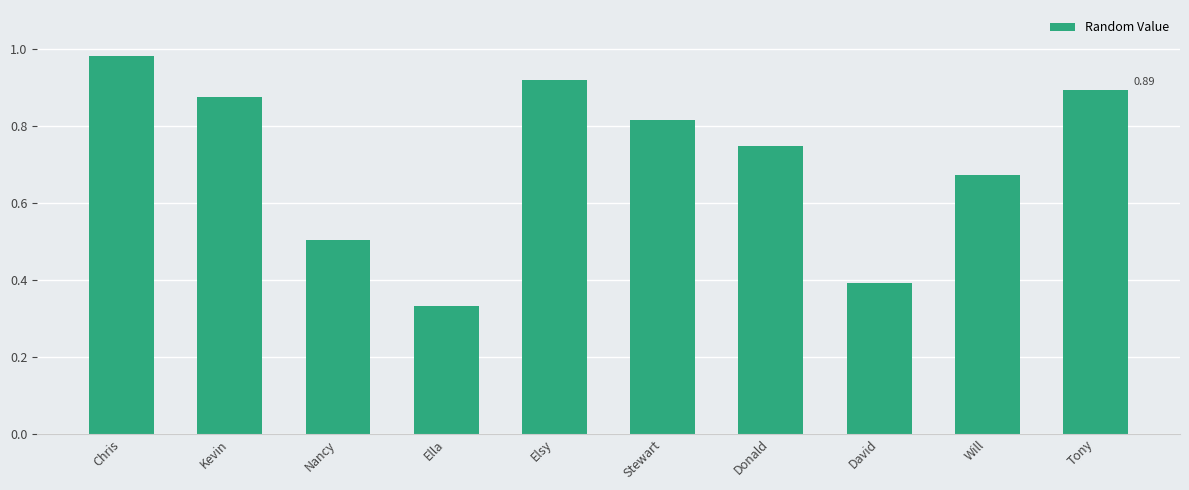

Which has a higher value, Will or Elsy?

Elsy